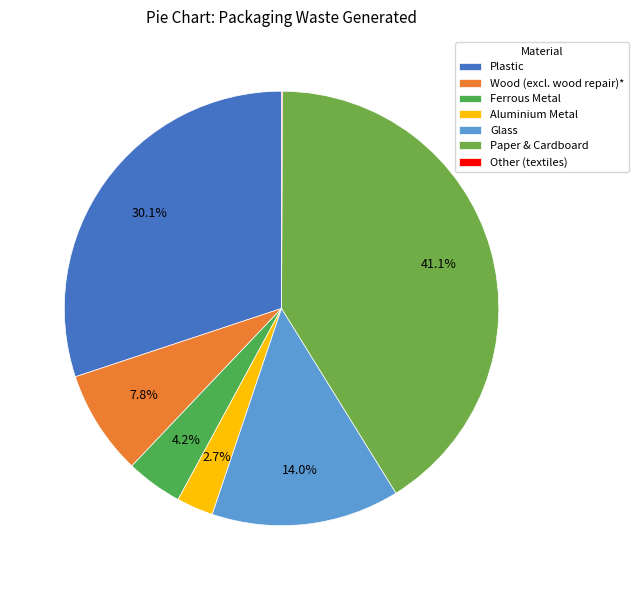

What percentage is the Glass slice, to the nearest percent?

14%